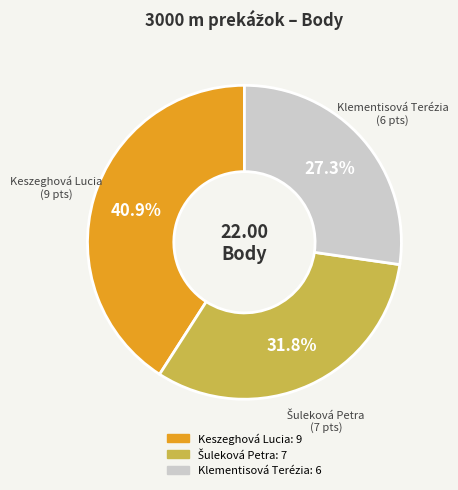

Which slice is the largest?

Keszeghová Lucia